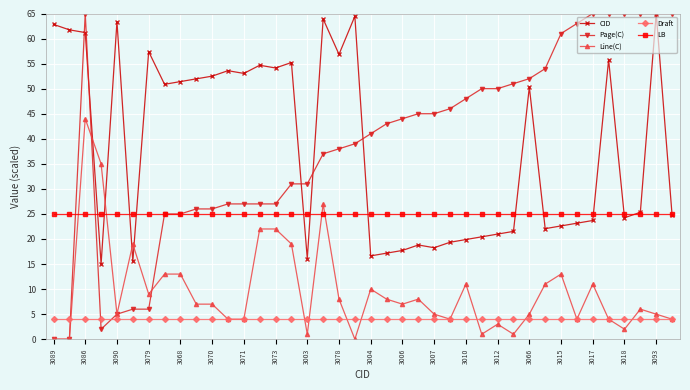

True or false: LB and Draft intersect in this chart.

False